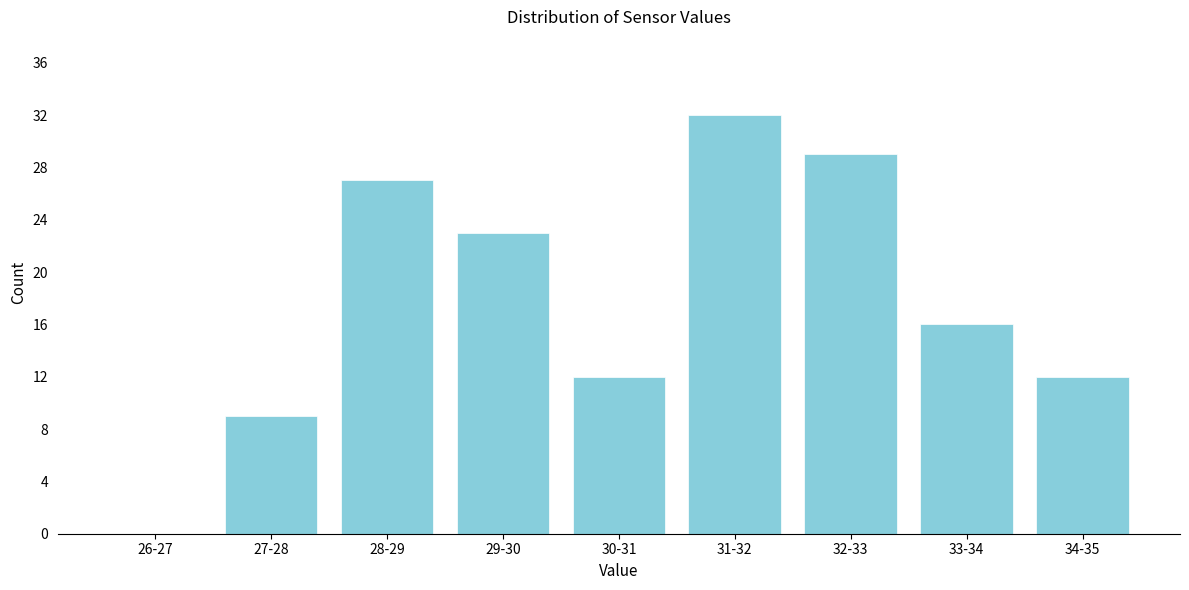

Reading left to right, extract all data points from this chart.

26-27=0	27-28=9	28-29=27	29-30=23	30-31=12	31-32=32	32-33=29	33-34=16	34-35=12